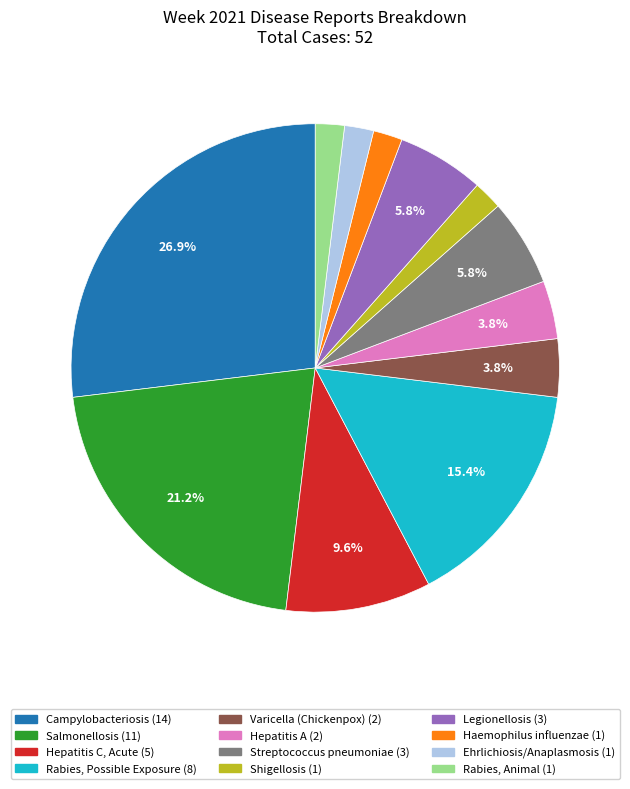

Which category has the biggest portion of the pie?

Campylobacteriosis